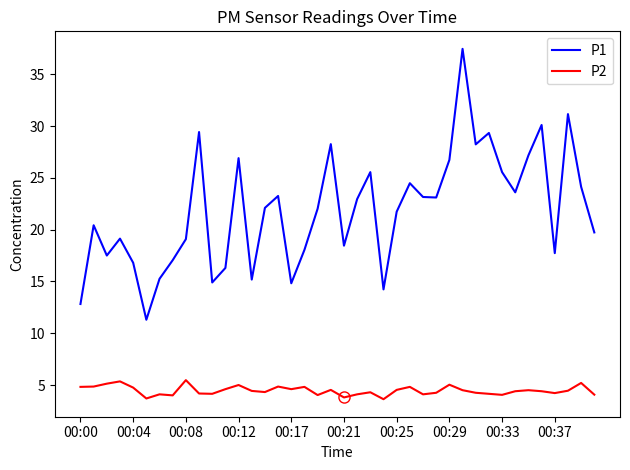

Which series has the widest spread of values?

P1